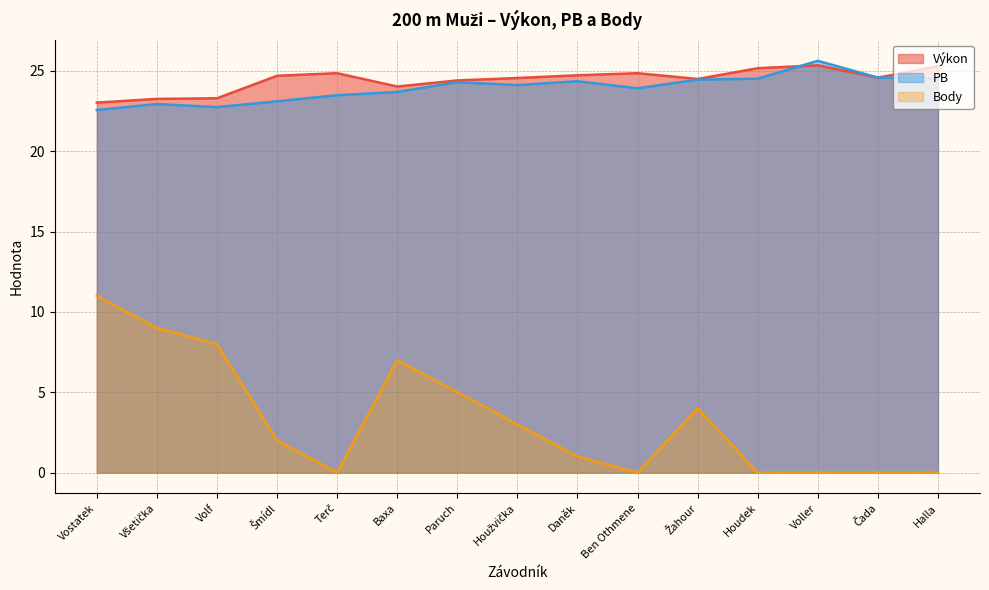

How many data points does each series have?

15